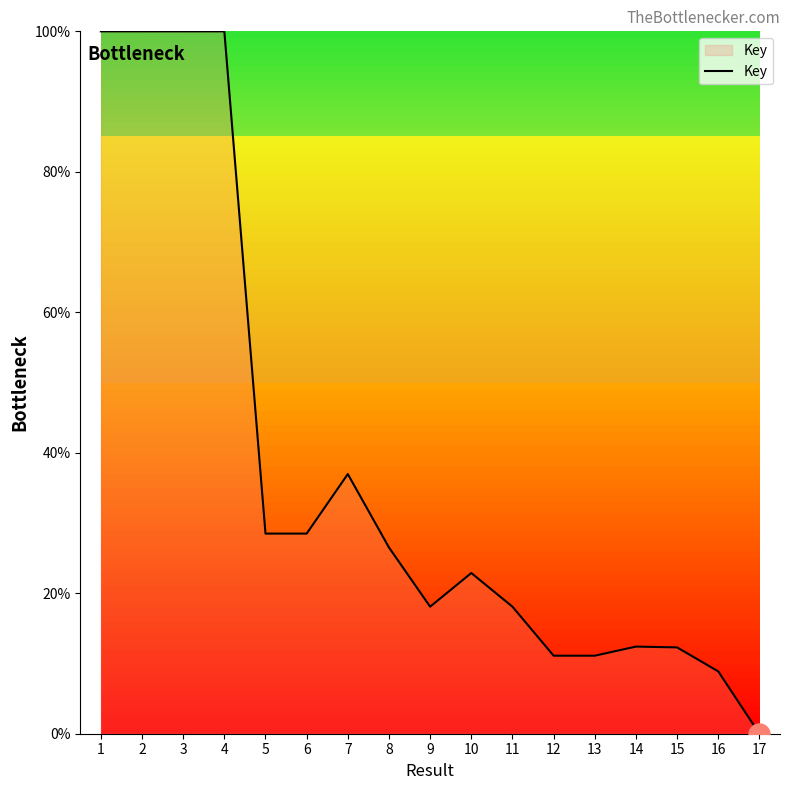

Between 13 and 4, which is larger?

4